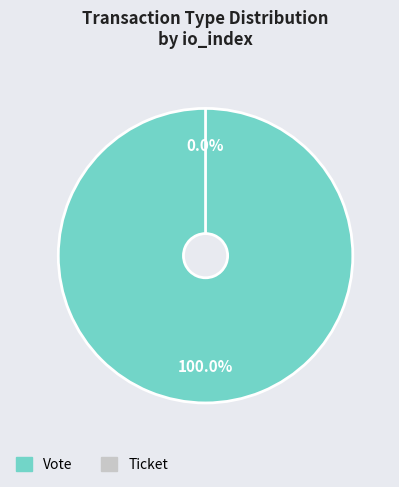

Is the sum of Ticket and Vote greater than half?

Yes